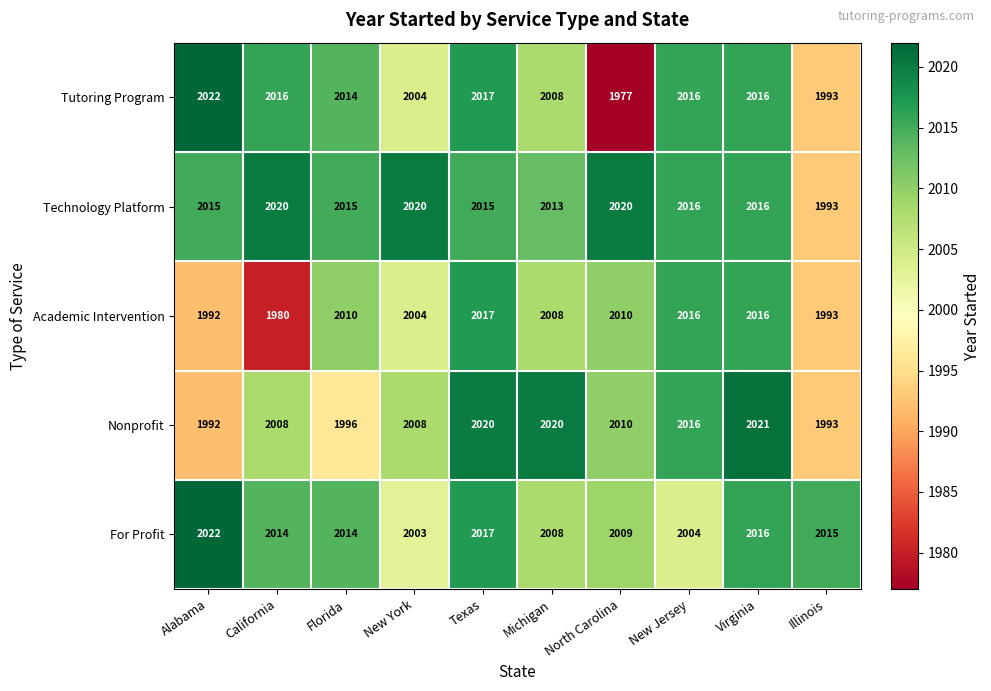

What is the difference between the maximum and second lowest values in the For Profit series?

18